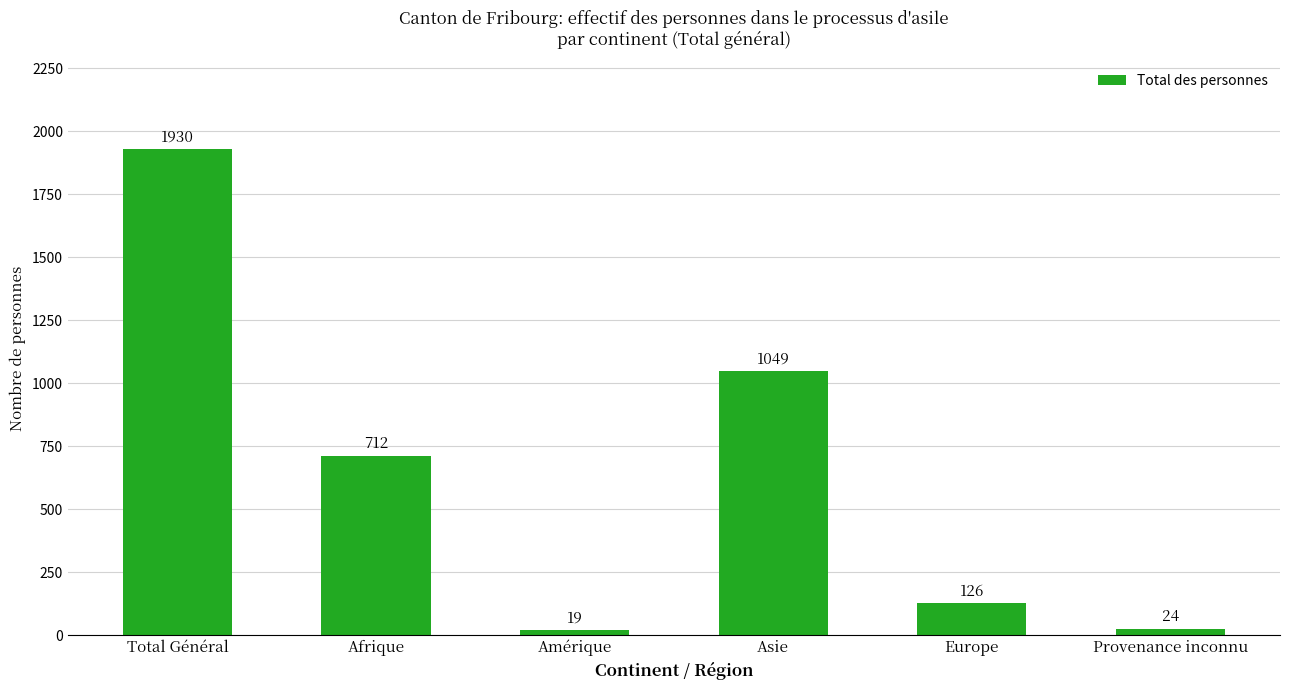

How many bars are there in total?

6